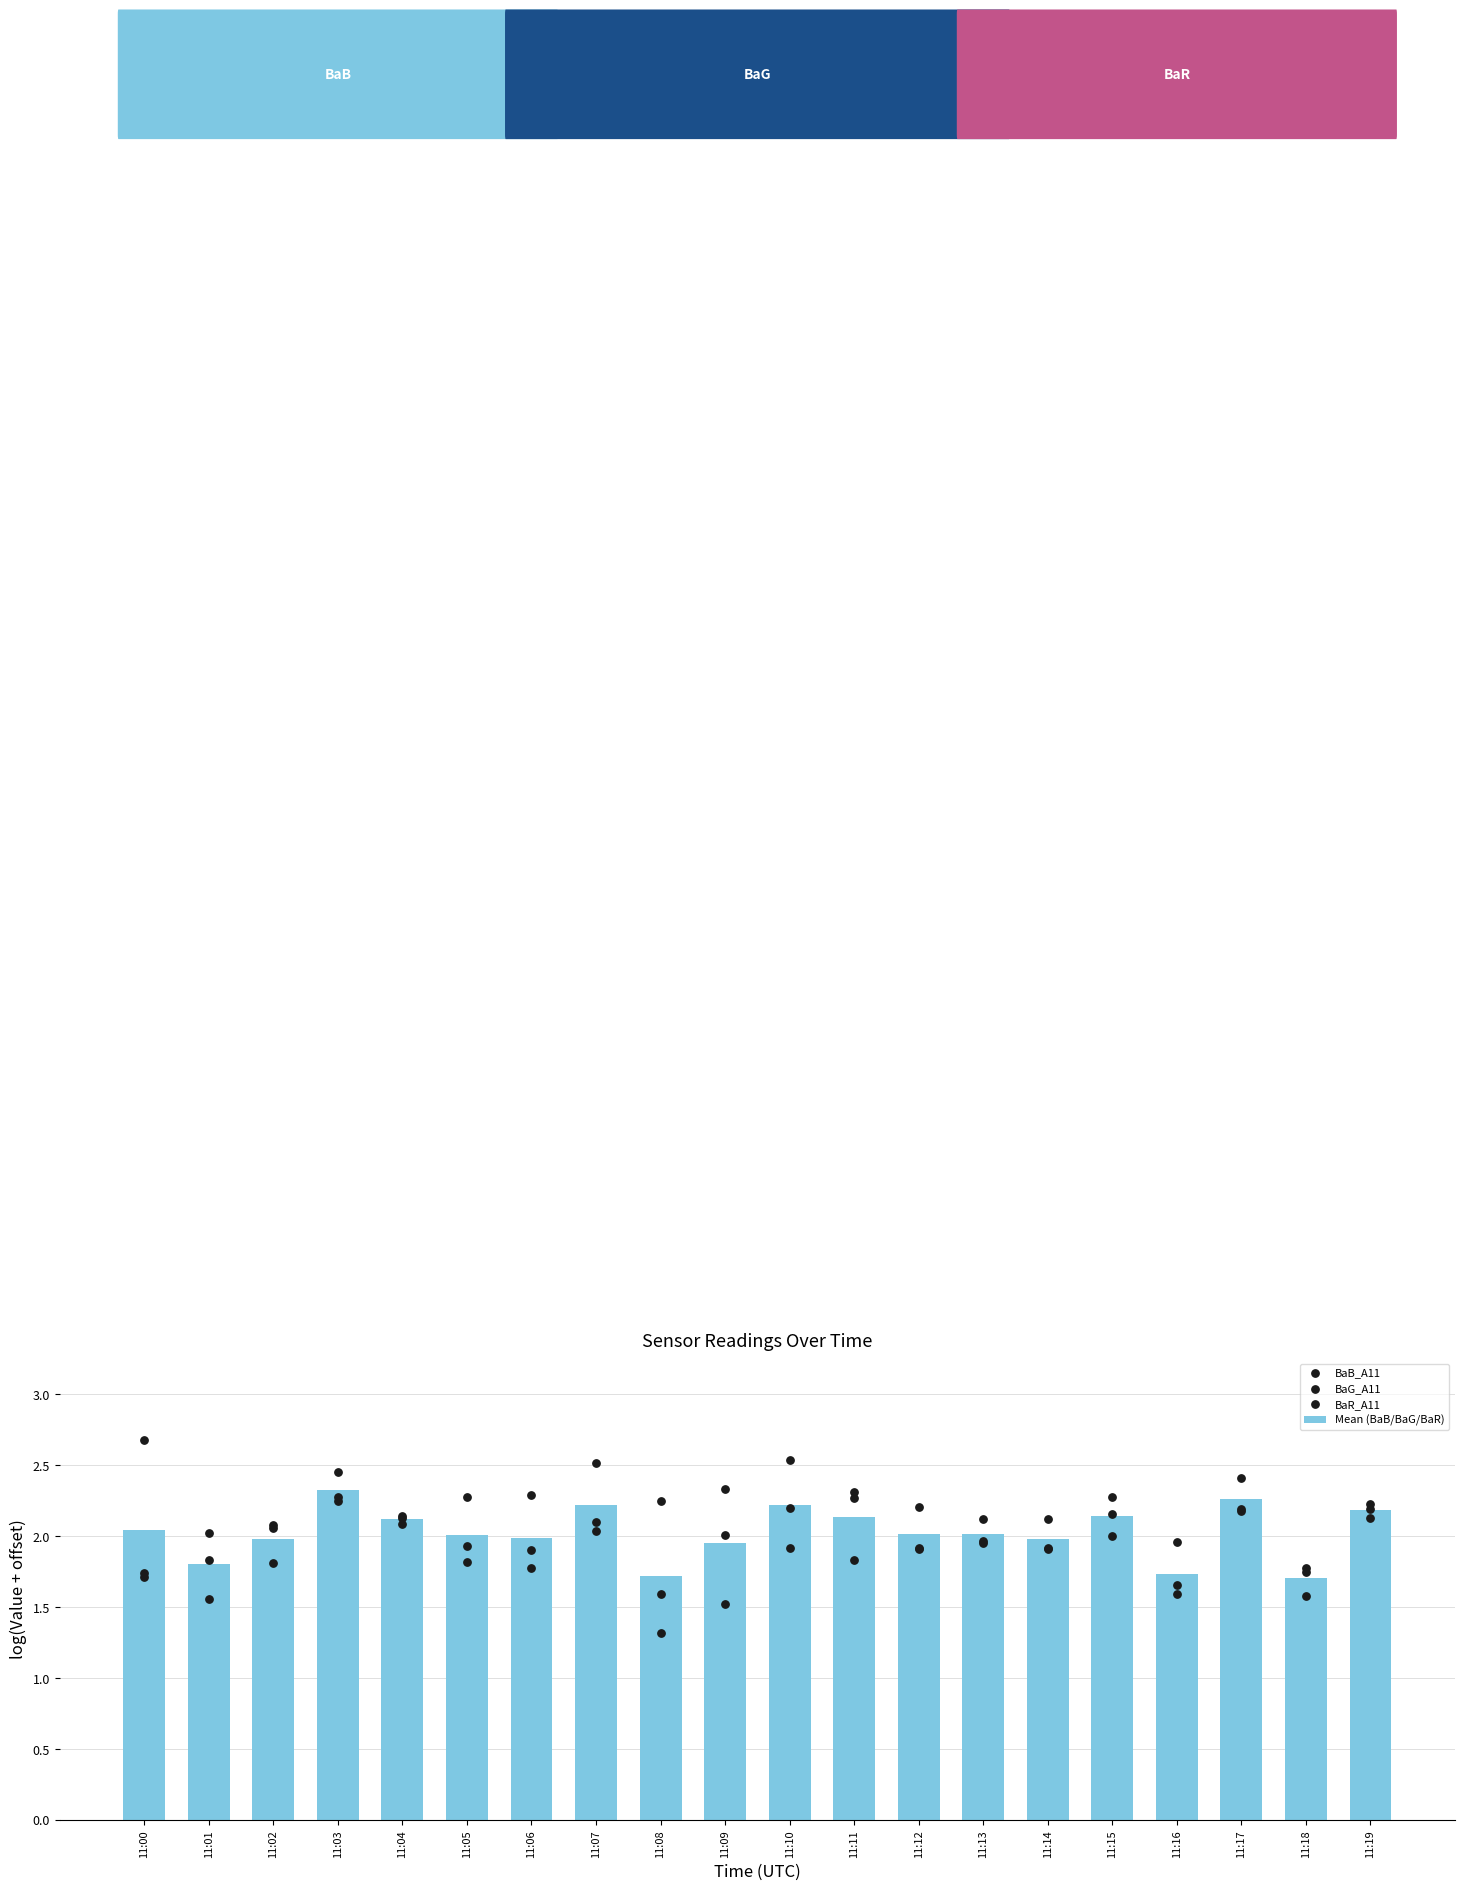

What are all the series names shown in the legend?

Mean (BaB/BaG/BaR), BaB_A11, BaG_A11, BaR_A11